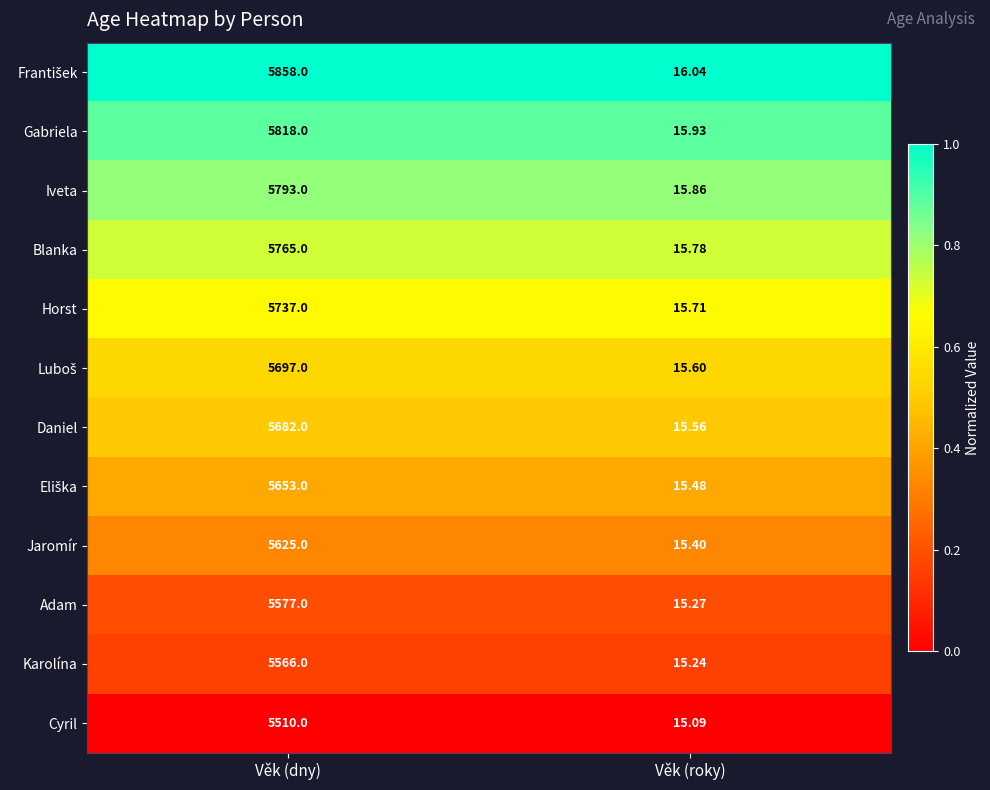

At which category does the chart reach its peak across all series?

Věk (dny)